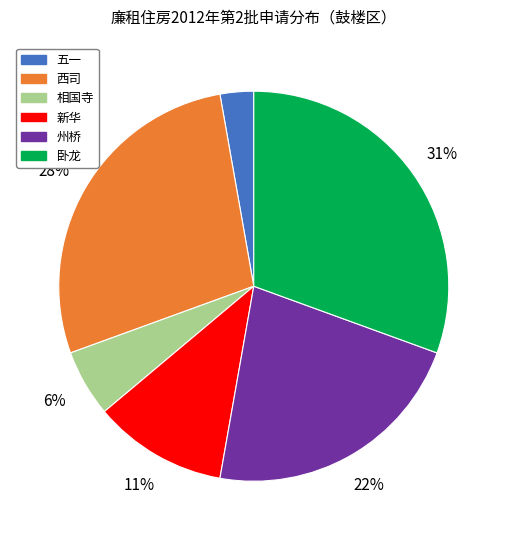

To the nearest percent, what percentage of the pie is 州桥?

22%